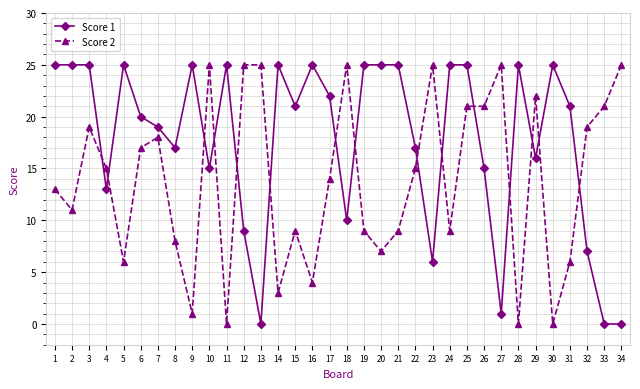

Reading left to right, what are all the values shown in this chart?

Score 1: 25	25	25	13	25	20	19	17	25	15	25	9	0	25	21	25	22	10	25	25	25	17	6	25	25	15	1	25	16	25	21	7	0	0
Score 2: 13	11	19	15	6	17	18	8	1	25	0	25	25	3	9	4	14	25	9	7	9	15	25	9	21	21	25	0	22	0	6	19	21	25